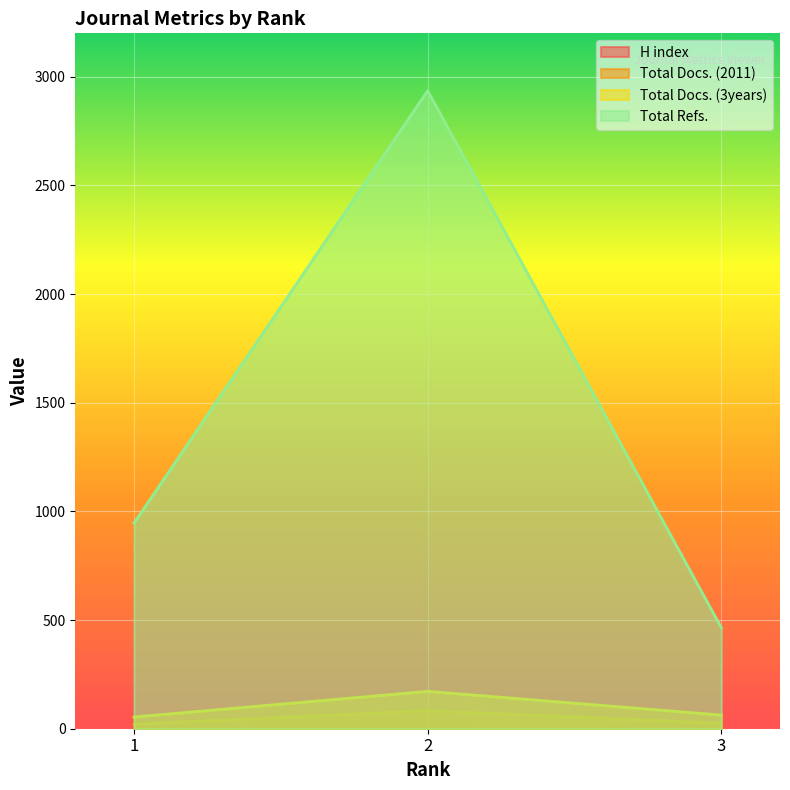

What is the average value of the Total Docs. (2011) series?

43